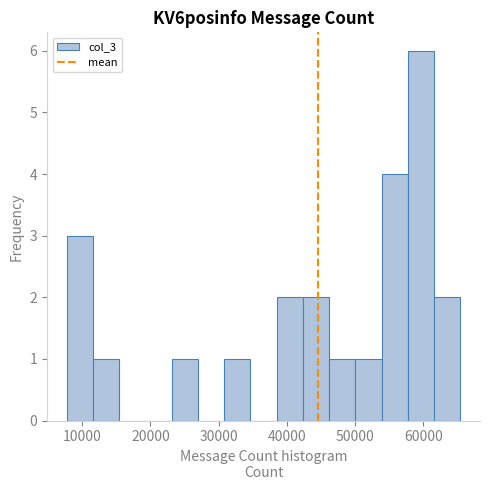

Around what value on the x-axis is the tallest bar? Give the approximate position of its centre, as read against the axis.

60000